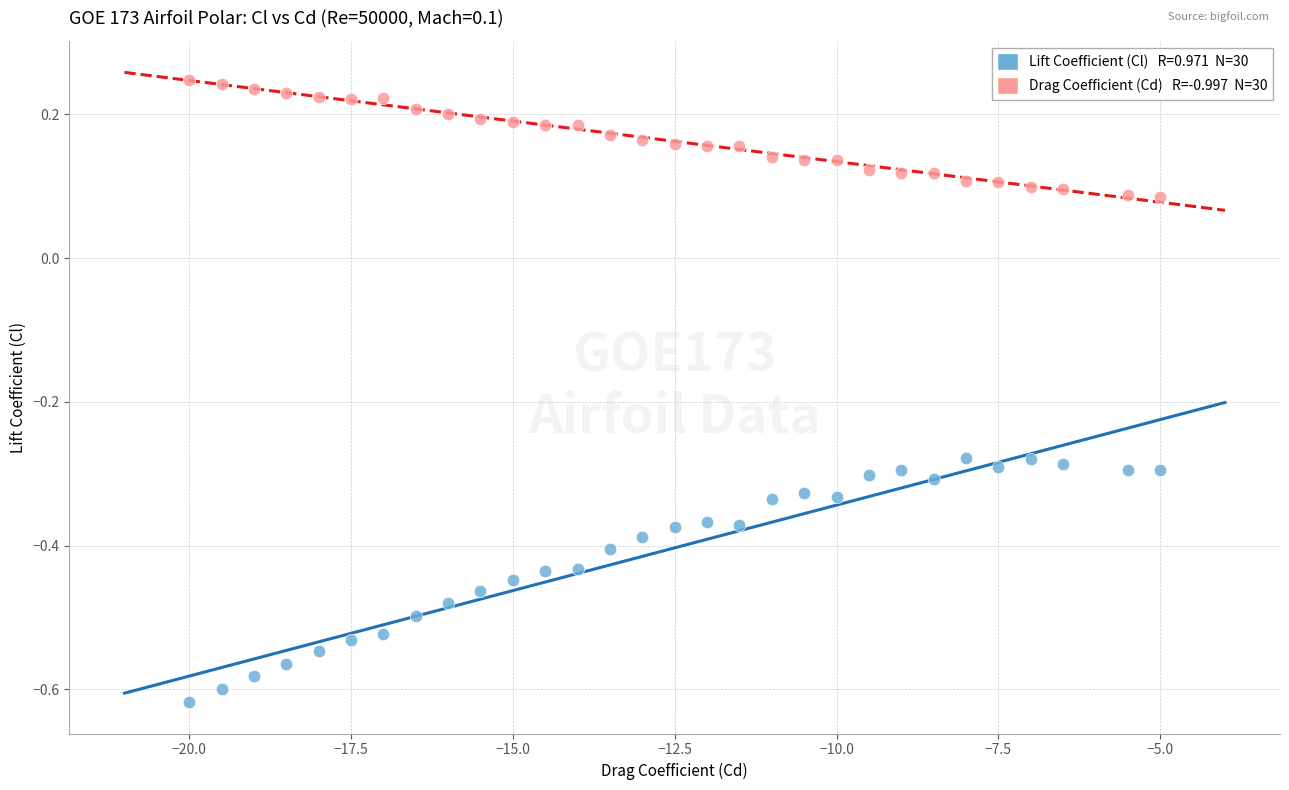

Across all data points, what is the range of X values (max minus min)?

15.0